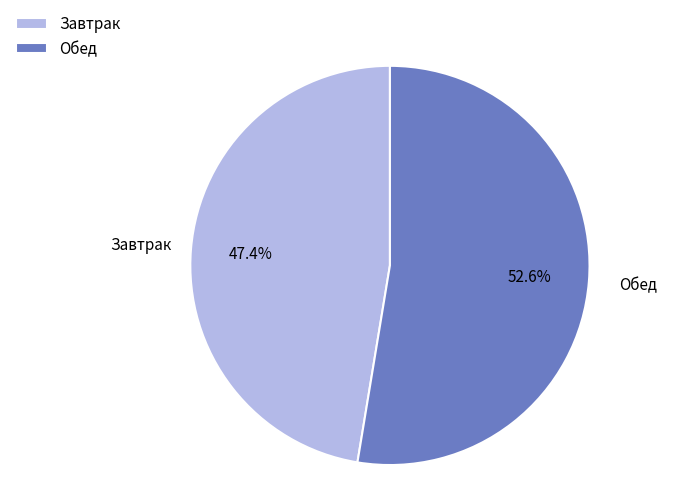

What percentage is NOT represented by Обед?

47.4%